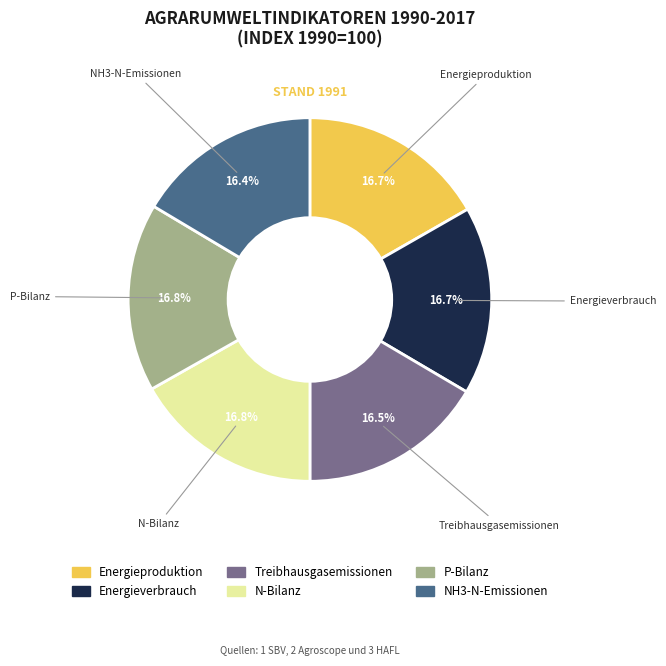

What percentage is the N-Bilanz slice, to the nearest percent?

17%